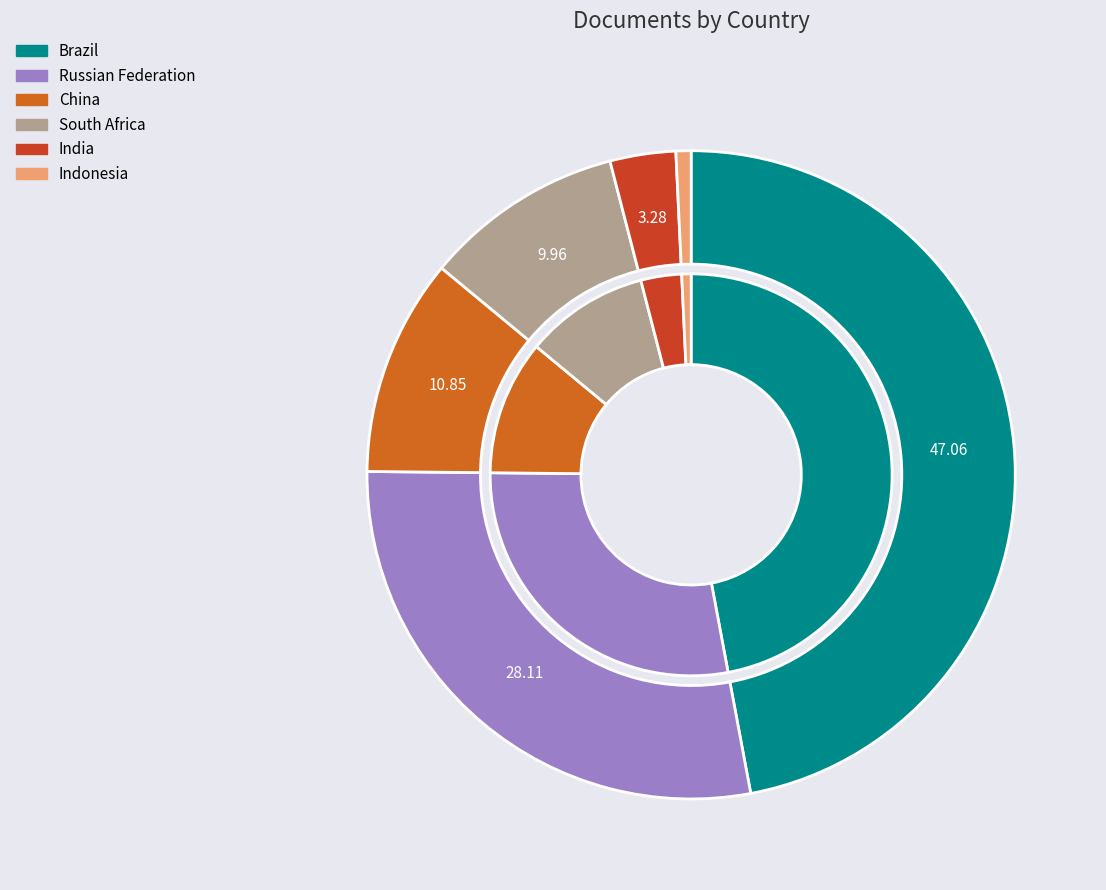

Does any single category account for the majority?

No